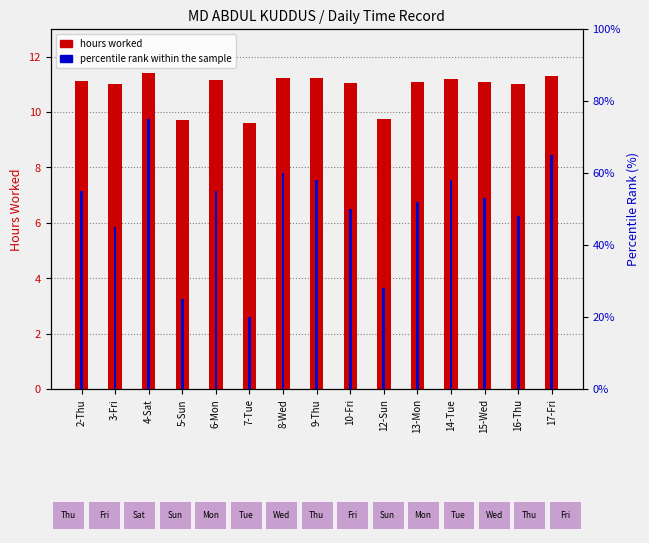

True or false: percentile rank within the sample has a value of 58.0 at 14-Tue.

True